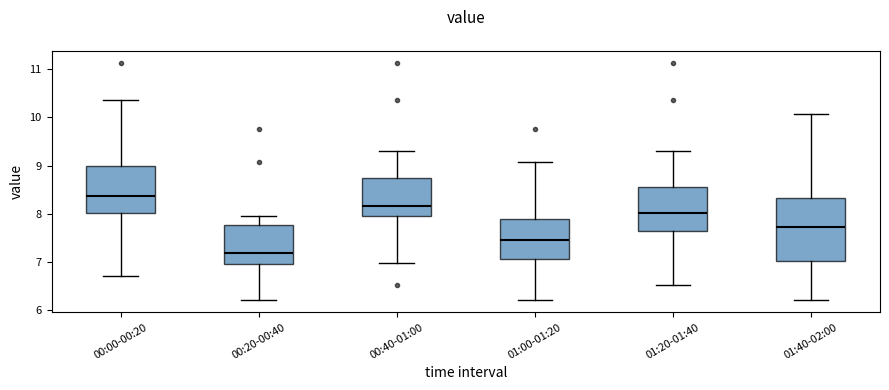

Where does the median line of the box for 01:20-01:40 sit on the y-axis? The values are not printed on the chart, so give them approximately, as read against the axis.

8.0